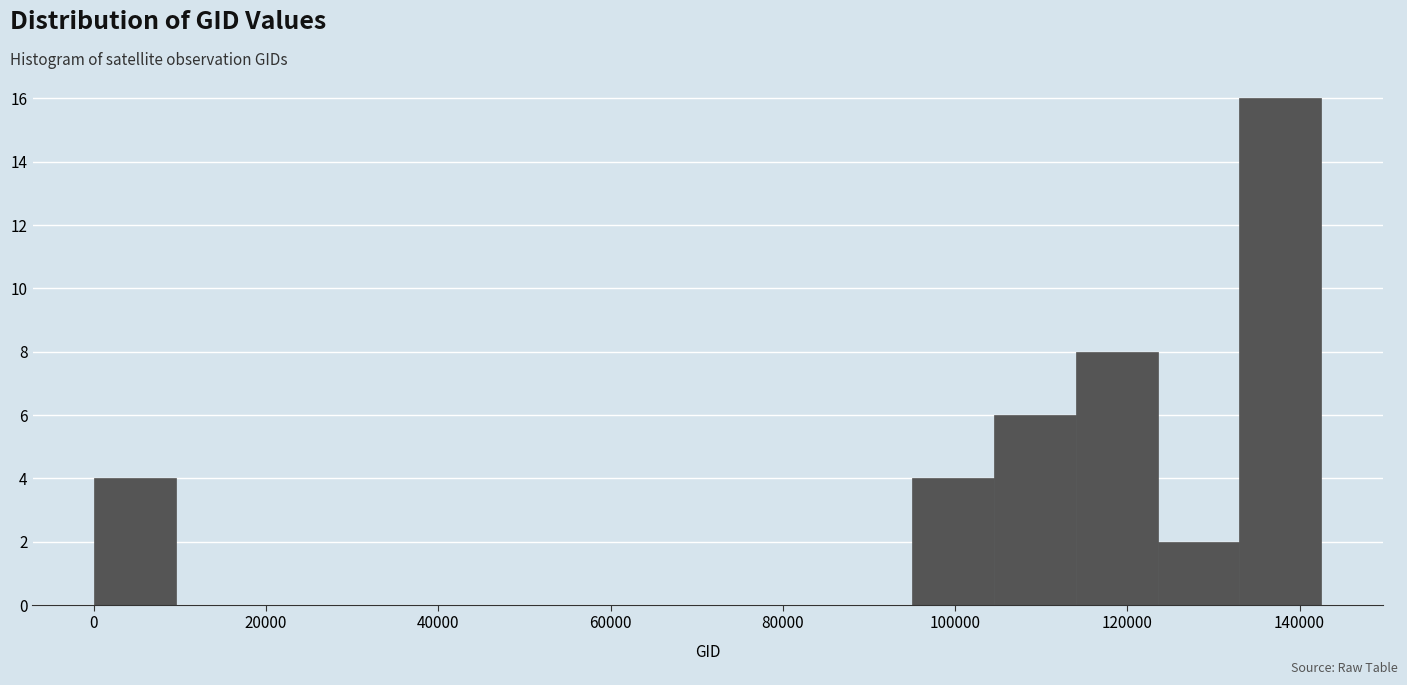

How tall is the bar that spans 114000 to 124000 on the x-axis? Neither the bar edges nor the heights are printed on the chart, so give them approximately, as read against the axes.

8